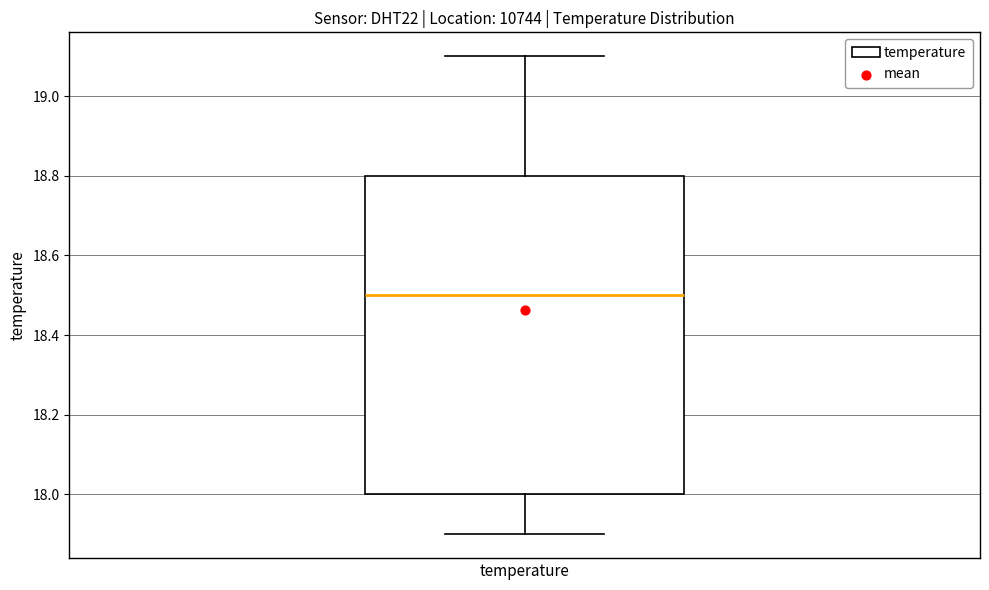

Read this box plot against the y-axis: the position of the median line, the range covered by the box, and the ends of both whiskers. The values are not printed on the chart, so give them approximately, as read against the axis.

median 18.5, box 18.0 to 18.8, whiskers 17.9 to 19.1